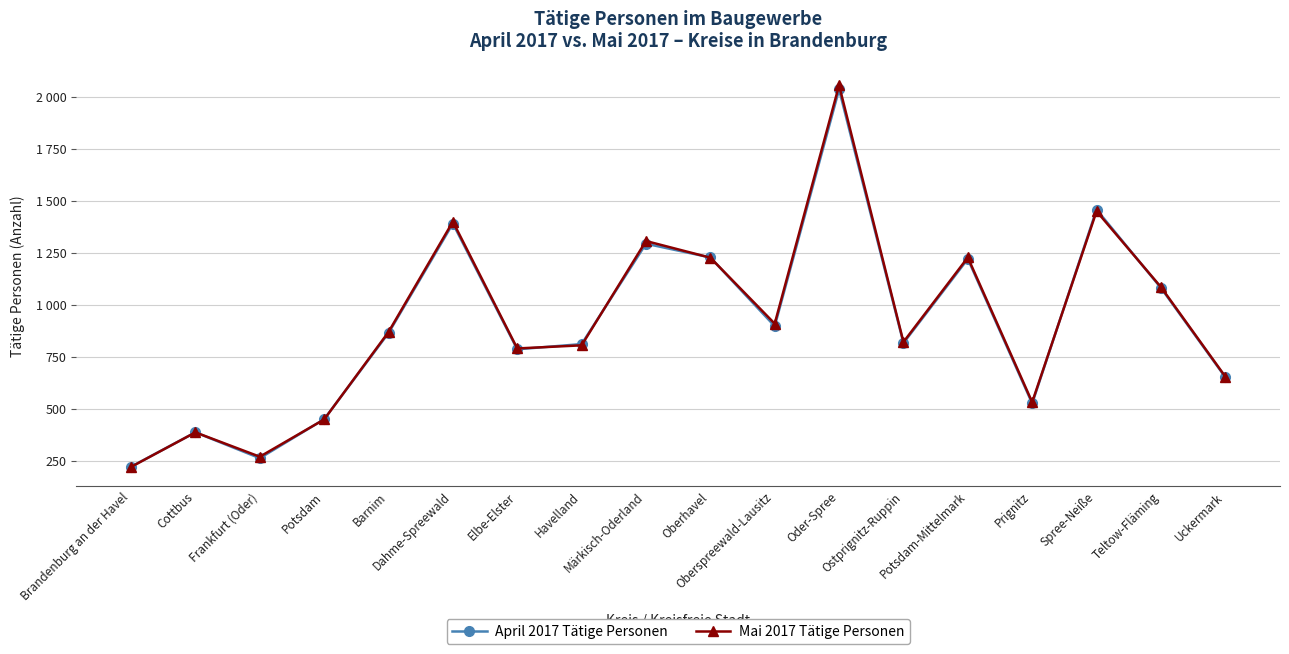

What are all the series names shown in the legend?

April 2017 Tätige Personen, Mai 2017 Tätige Personen